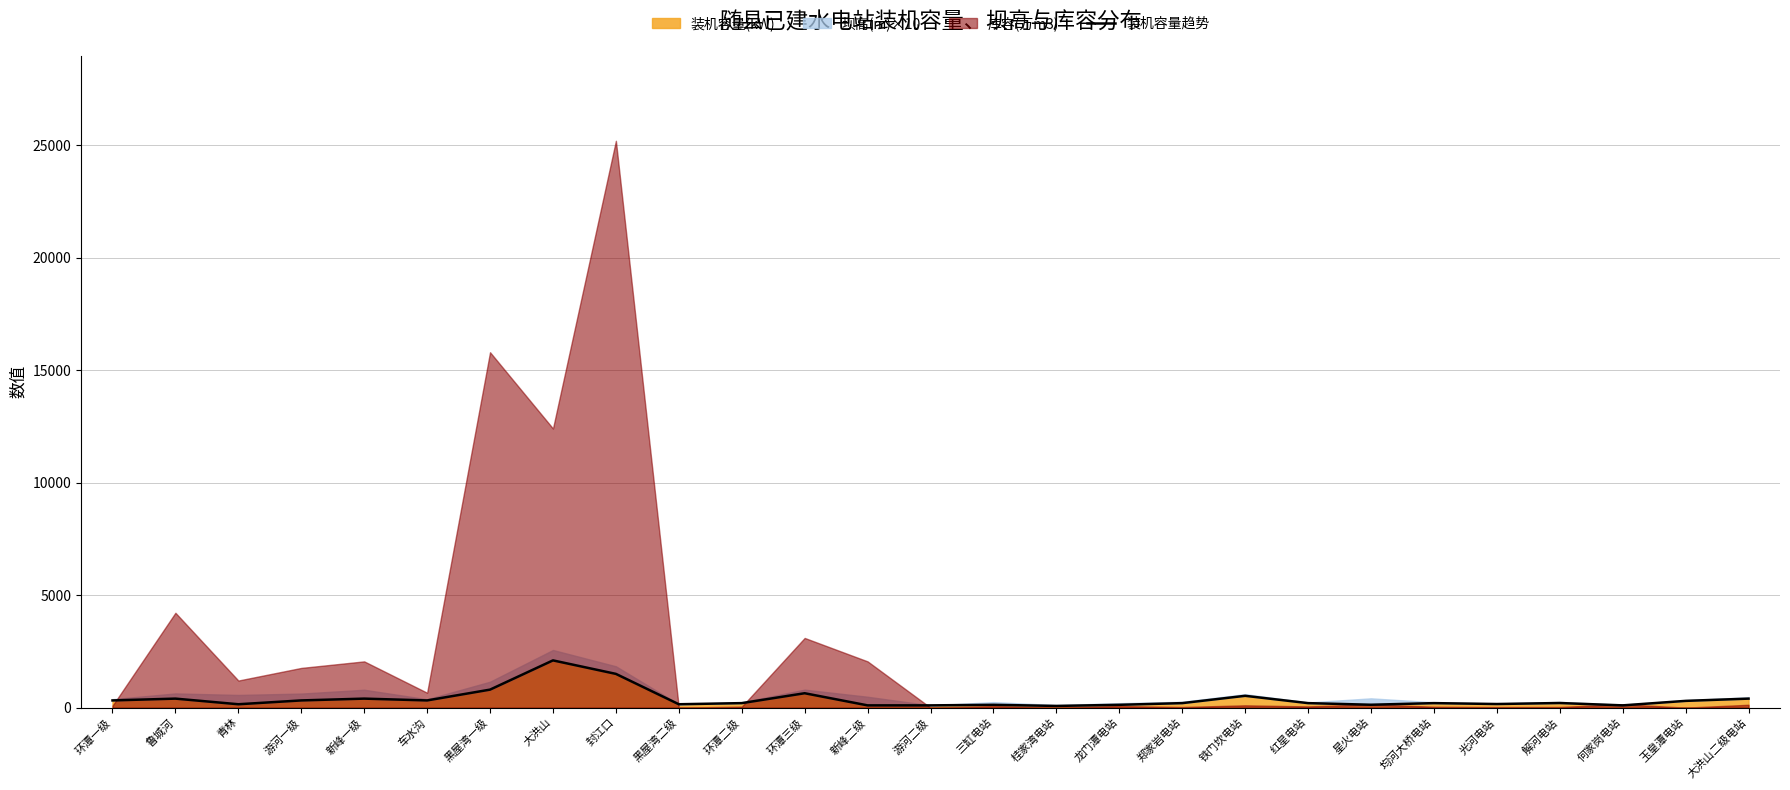

What is the label of the 5th point from the right?

光河电站